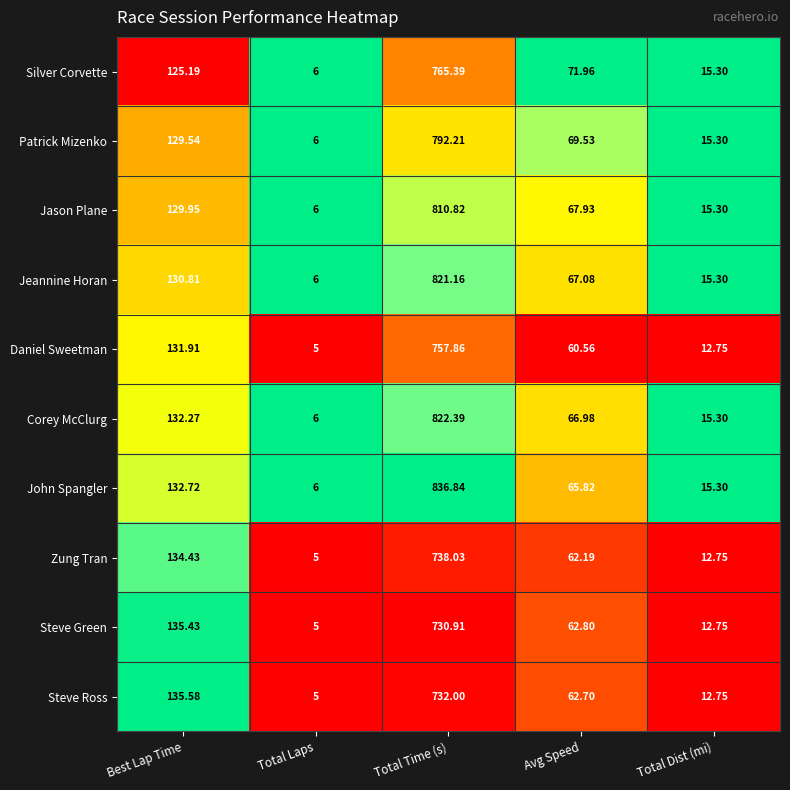

What is the greatest value displayed?

836.8